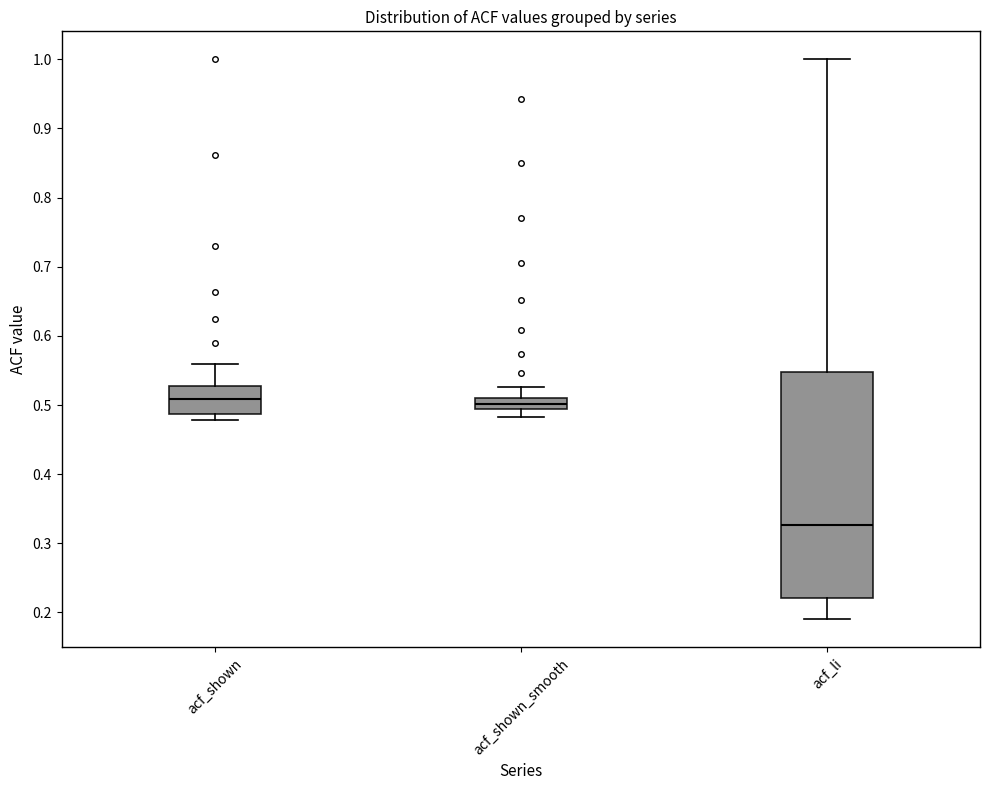

Which box is the tallest, from its lower edge to its upper edge?

acf_li